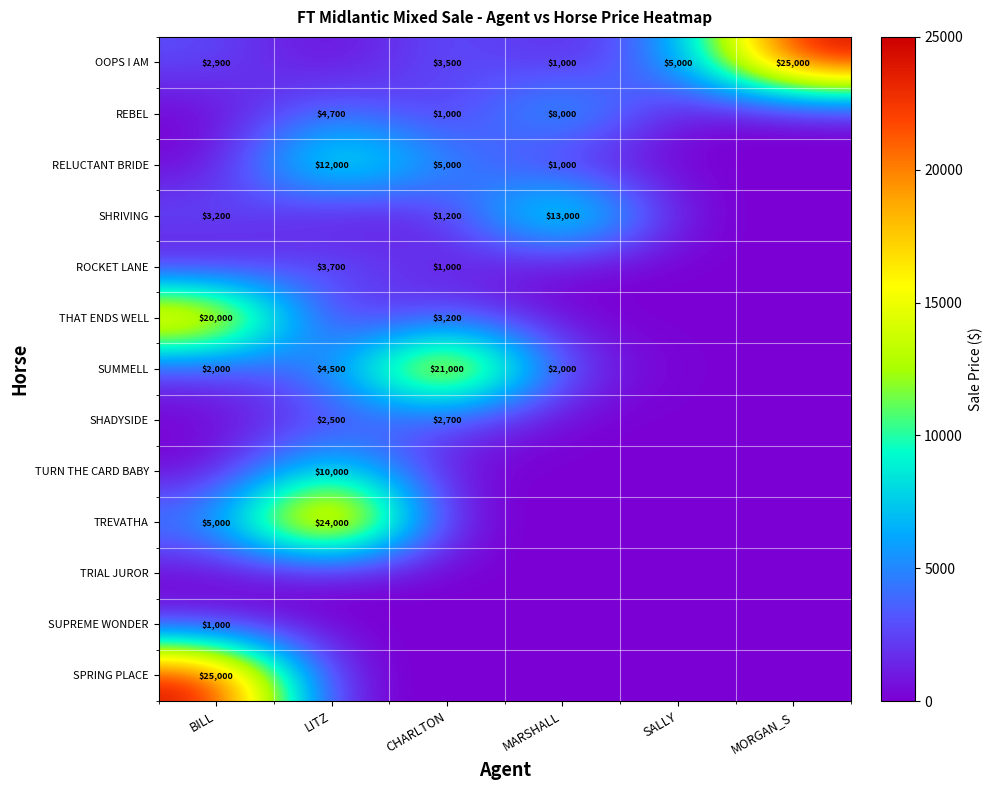

What is the greatest value displayed?

25000